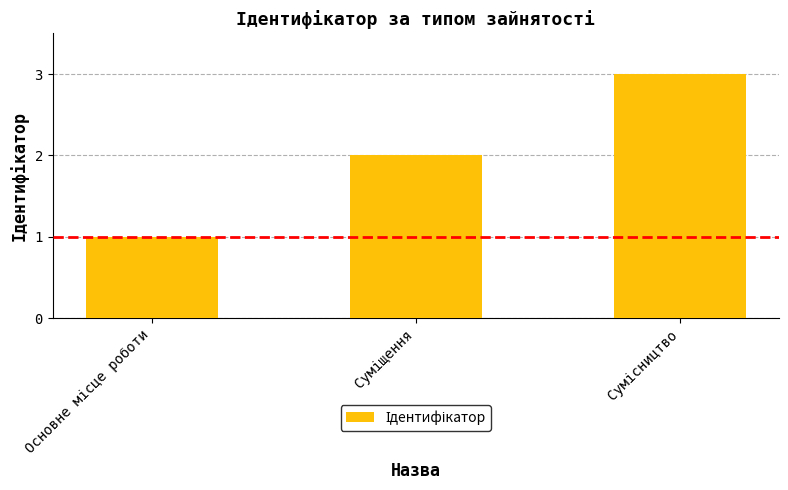

Reading left to right, transcribe all the data shown in this chart.

1	2	3